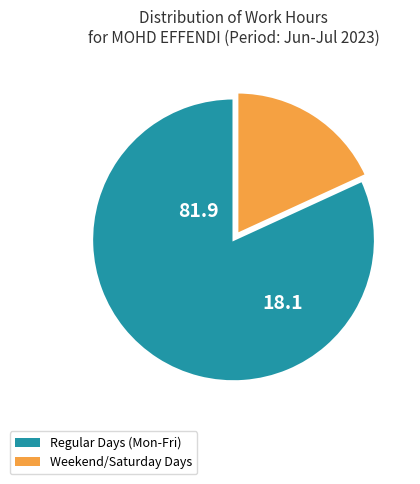

Is there a majority slice in this chart?

Yes